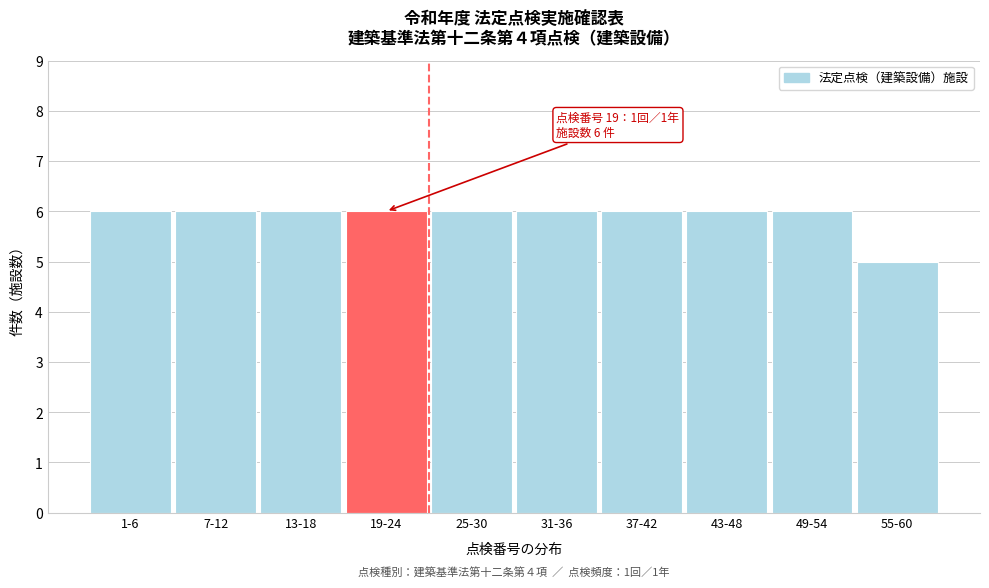

Reading right to left, list all the values displayed in this chart.

55-60=5	49-54=6	43-48=6	37-42=6	31-36=6	25-30=6	19-24=6	13-18=6	7-12=6	1-6=6